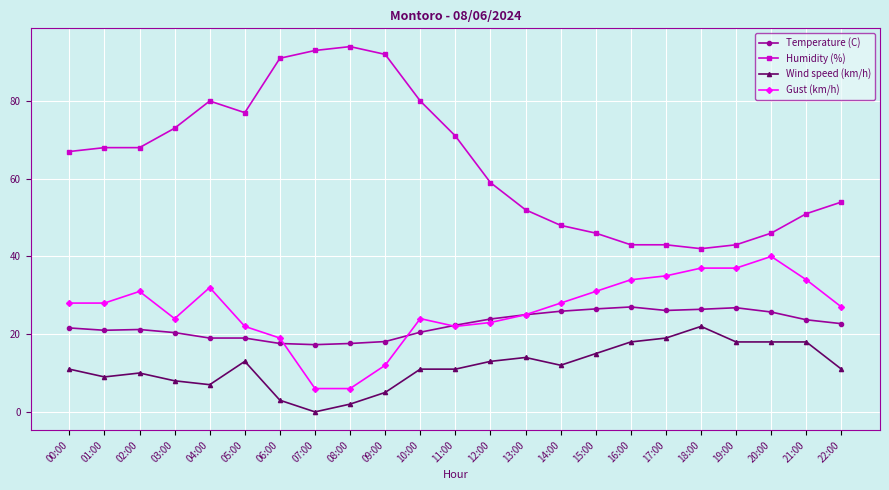

Which series has the largest range (max minus min)?

Humidity (%)